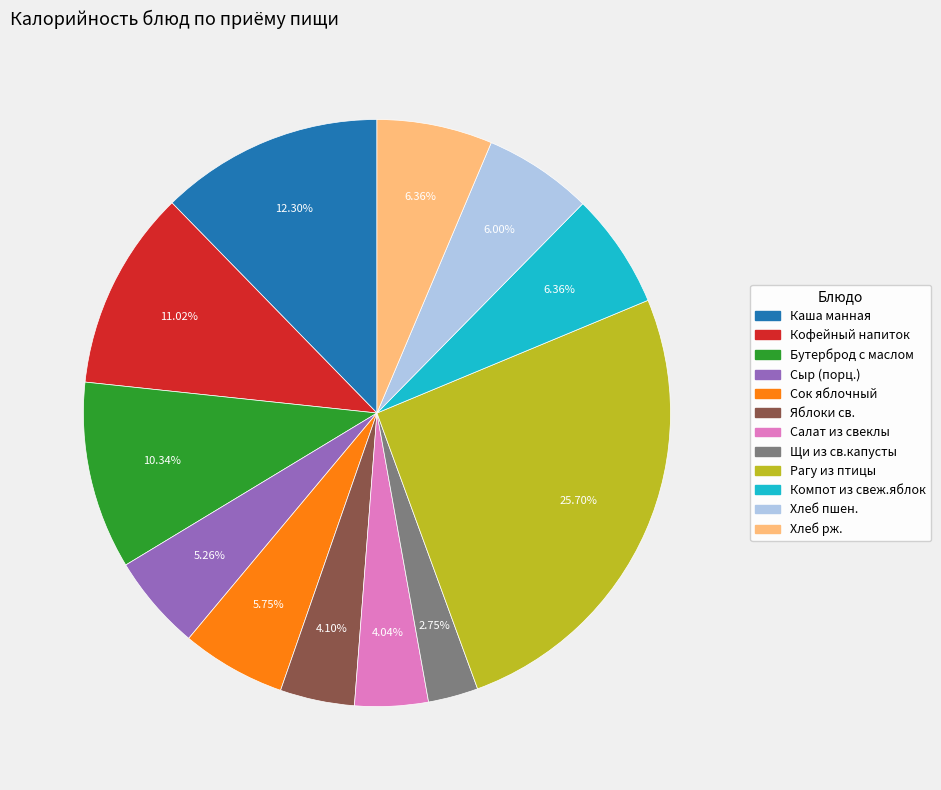

Which slice is the largest?

Рагу из птицы